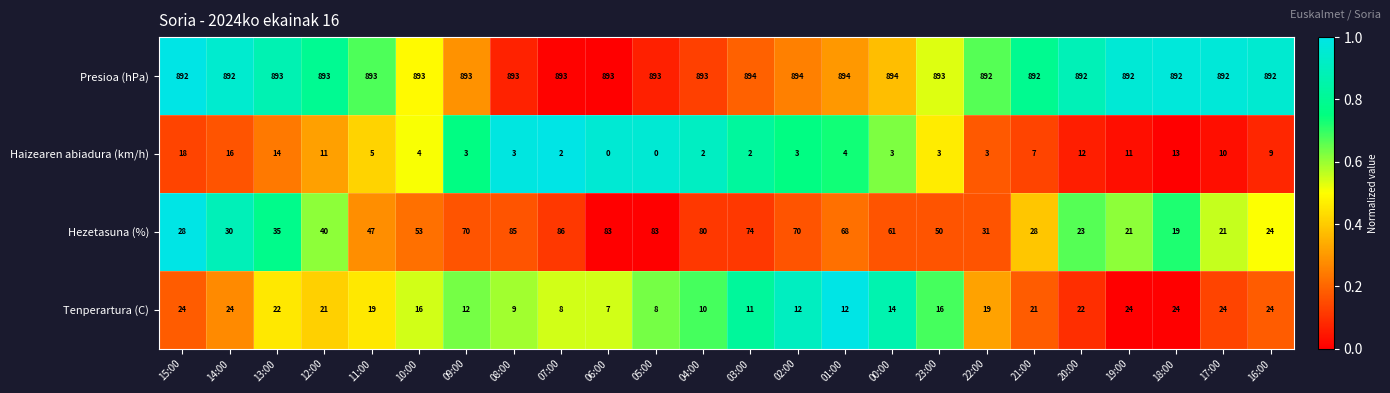

Count the Presioa (hPa) values in the range 892 to 893.

20